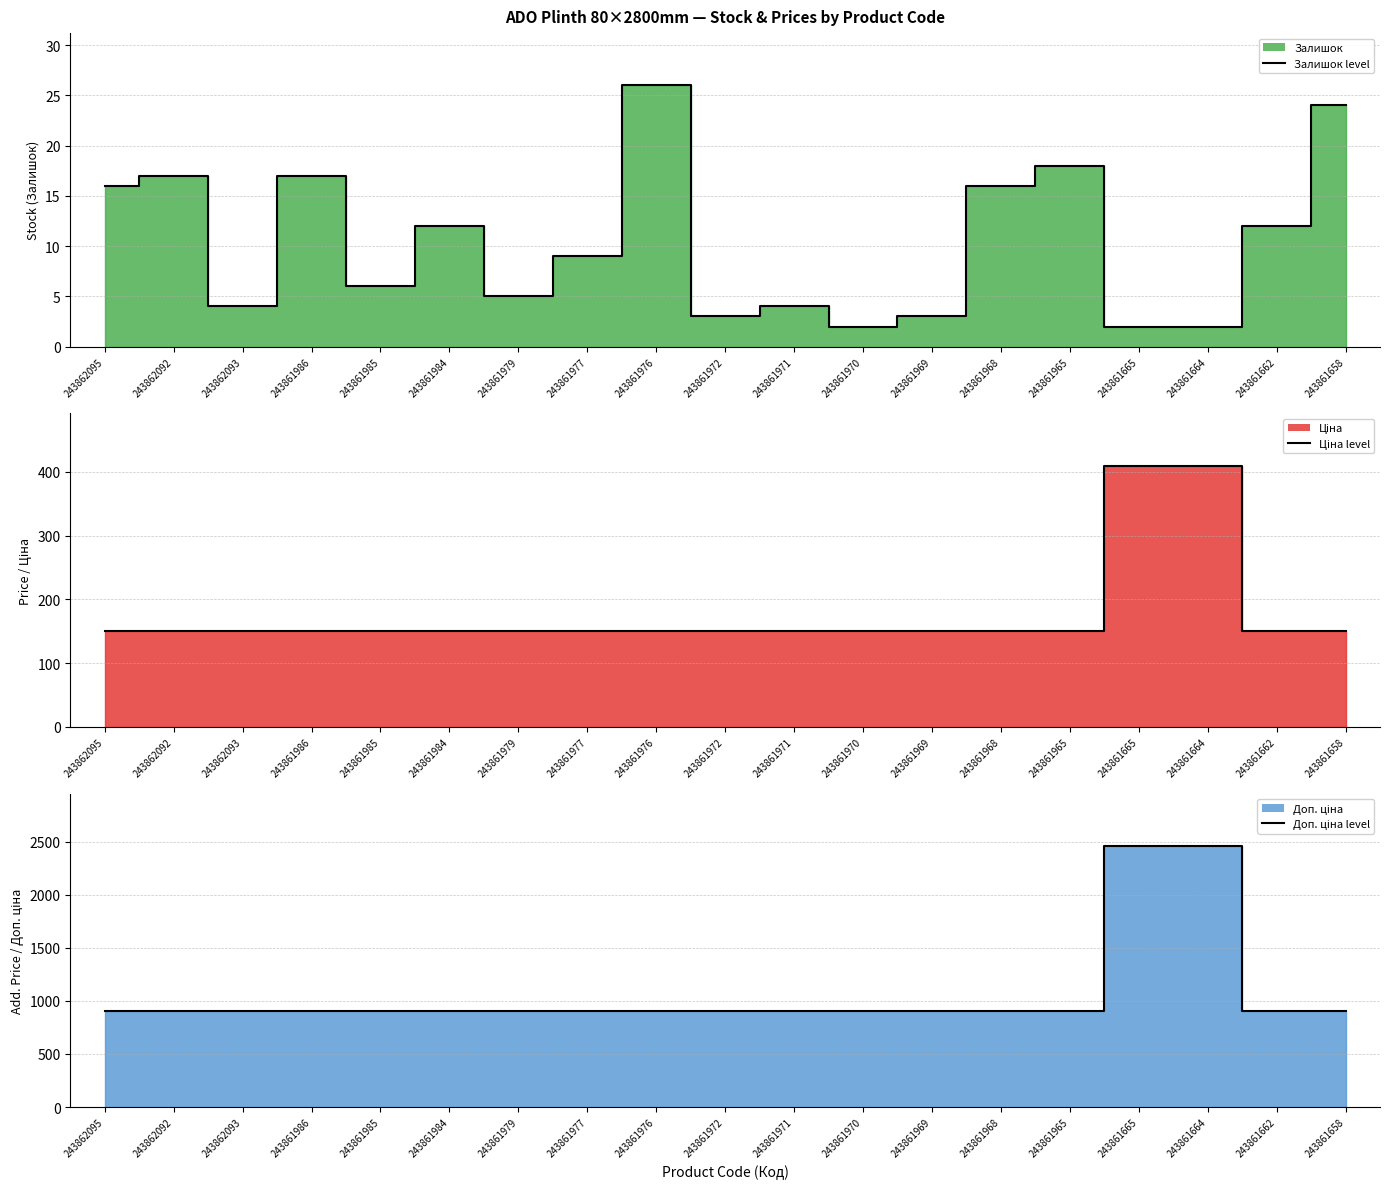

At which category is the sum across all series the highest?

243861665